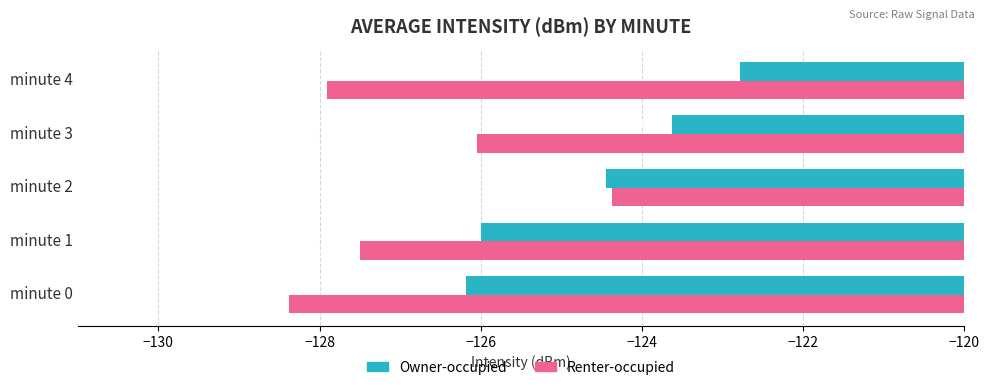

What is the spread (max minus min) of values at minute 4?

5.1